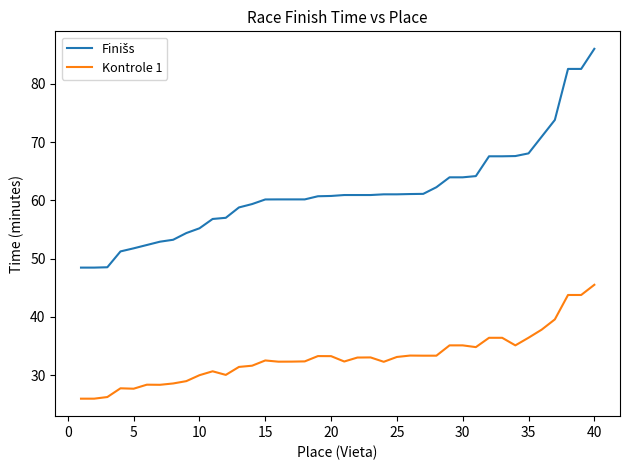

How many distinct data groups are displayed?

2